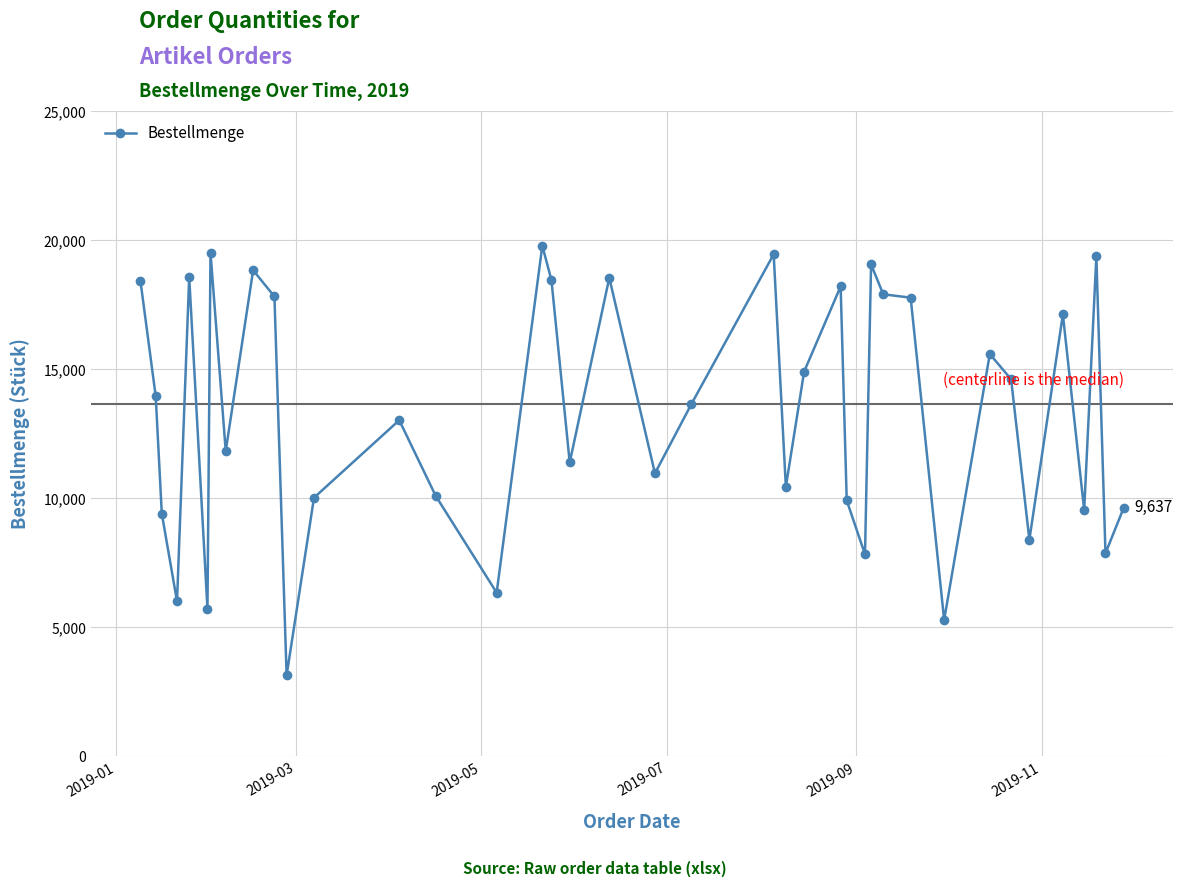

What is the maximum value shown in the chart?

19791